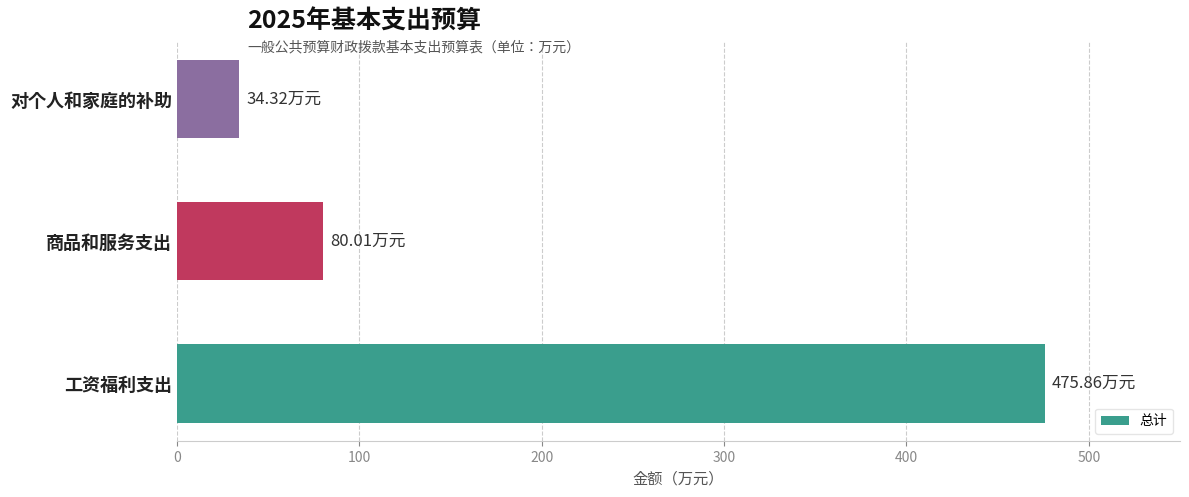

What is the minimum value shown in the chart?

34.3